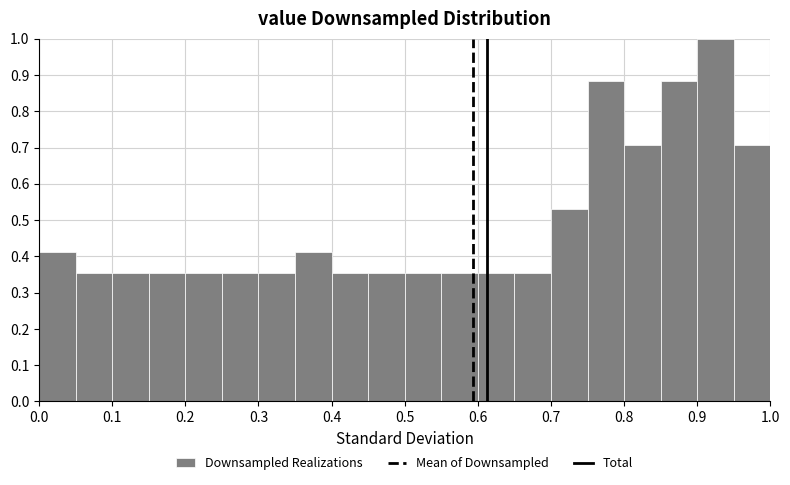

What is the height of the bar covering 0.40 to 0.45 on the x-axis? The values are not printed on the chart, so give them approximately, as read against the axis.

0.35